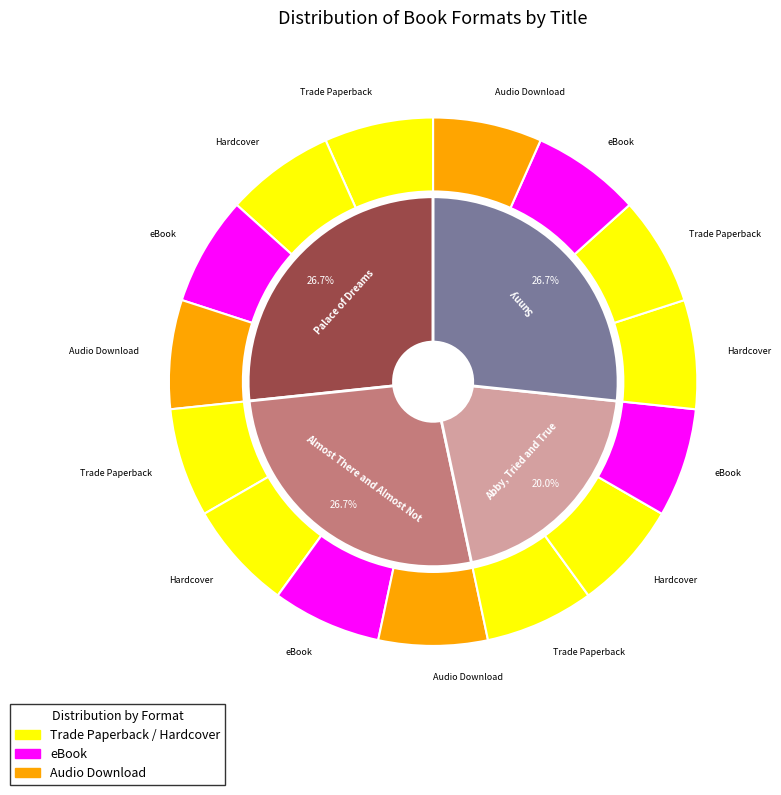

Count the number of slices in the pie.

4